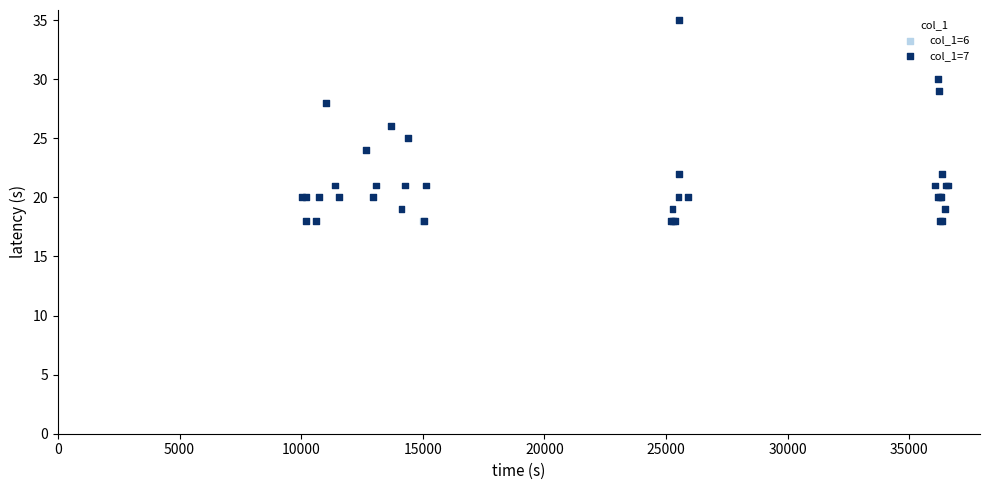

What are all the series names shown in the legend?

col_1=6, col_1=7